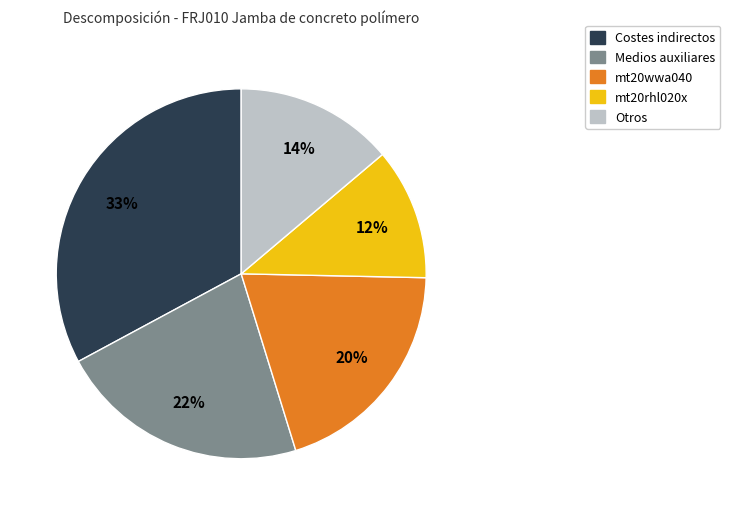

To the nearest percent, what is the difference between the largest and smallest slice percentages?

21%